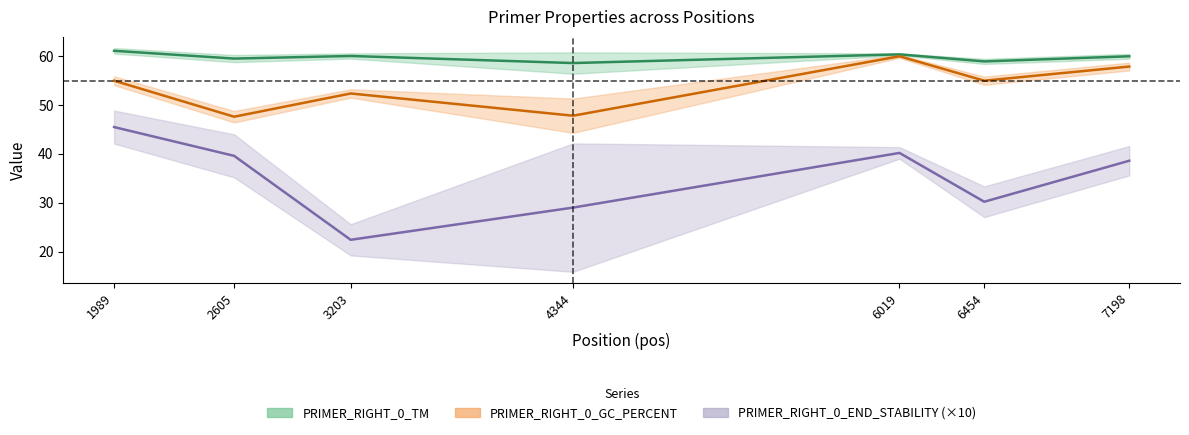

List the series in order of their overall mean, highest first.

PRIMER_RIGHT_0_TM, PRIMER_RIGHT_0_GC_PERCENT, PRIMER_RIGHT_0_END_STABILITY